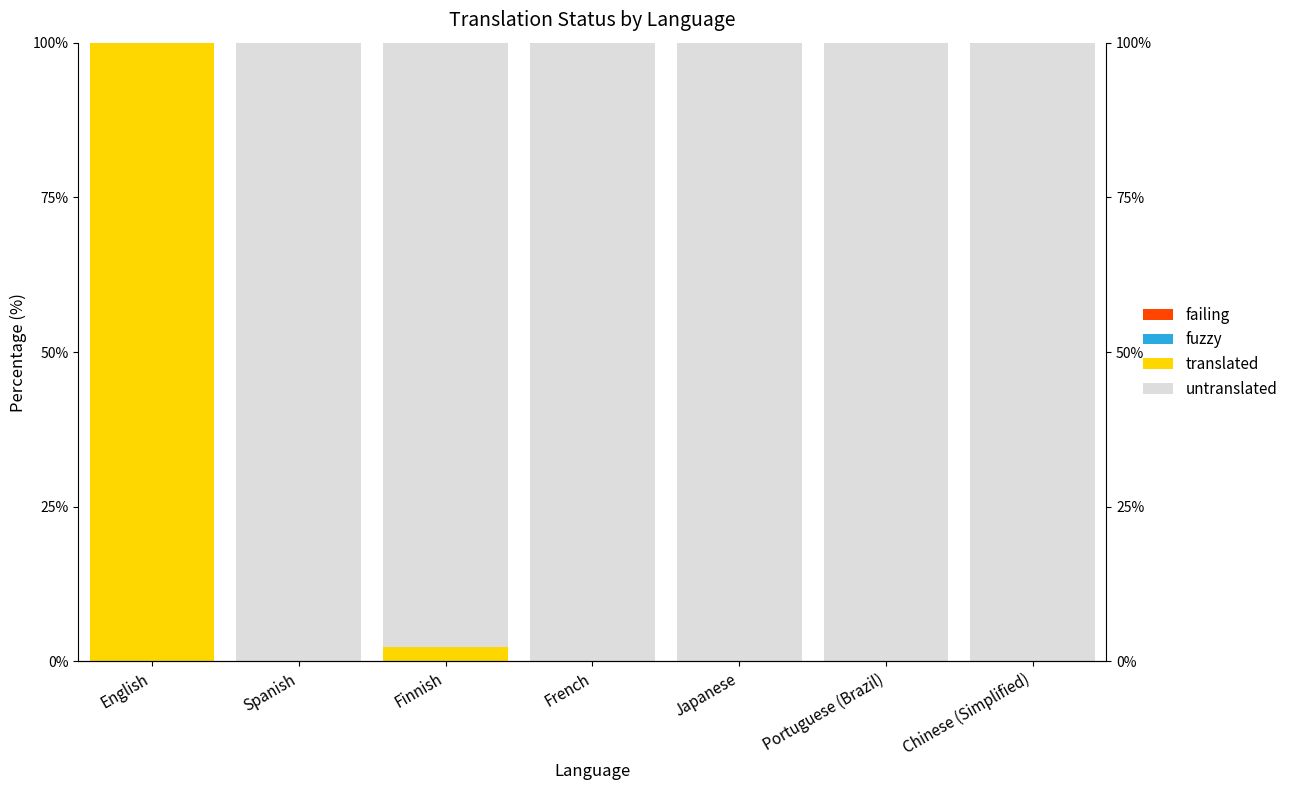

Count the failing values in the range 0 to 1.

6